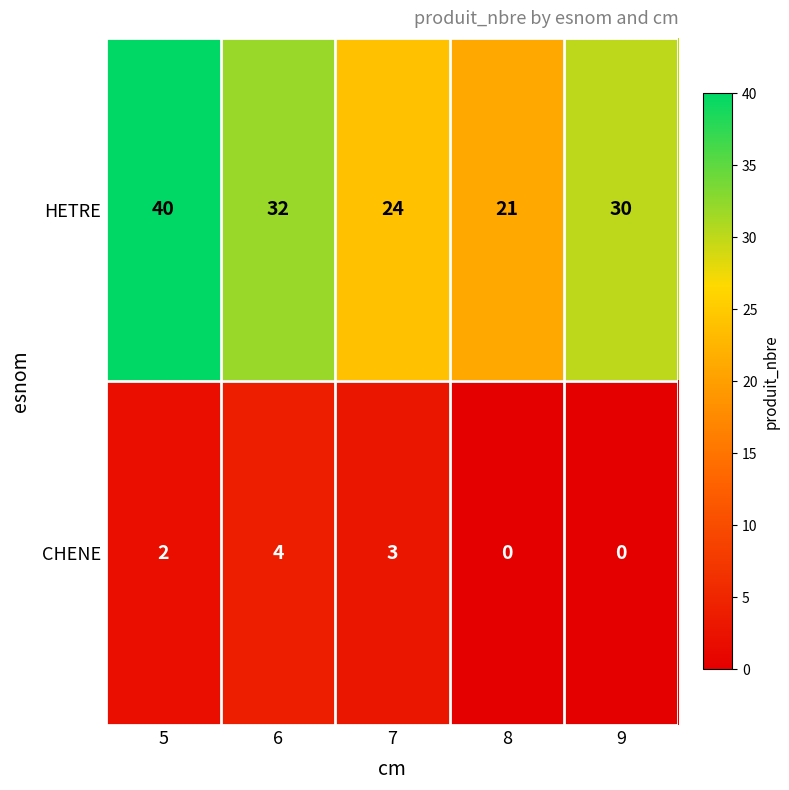

What is the difference between the maximum and minimum values in the CHENE series?

4